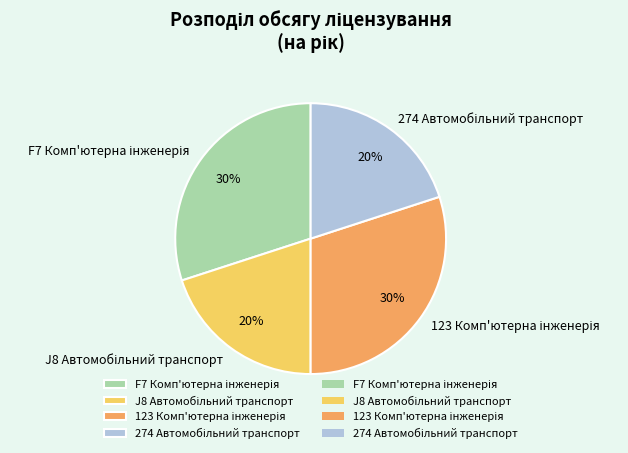

Does any single category account for the majority?

No